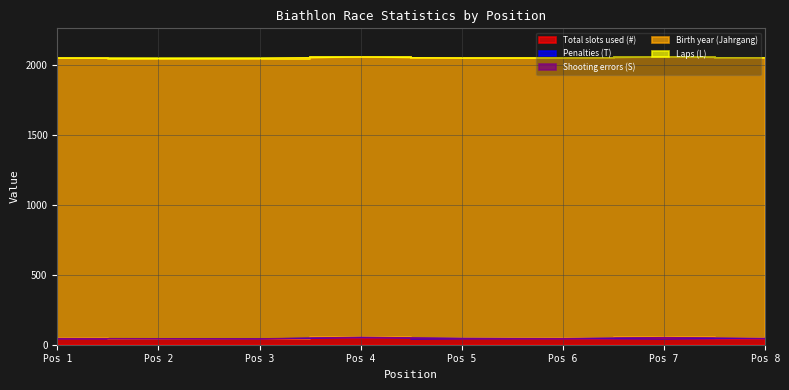

Reading left to right, transcribe all the data shown in this chart.

Total slots used (#): 1=42	2=41	3=39	4=47	5=43	6=40	7=44	8=38
Penalties (T): 1=2	2=2	3=3	4=4	5=2	6=3	7=5	8=5
Shooting errors (S): 1=1	2=1	3=1	4=3	5=1	6=2	7=3	8=3
Birth year (Jahrgang): 1=2003	2=2002	3=2003	4=2002	5=2002	6=2003	7=2003	8=2003
Laps (L): 1=1	2=1	3=2	4=1	5=1	6=1	7=2	8=2